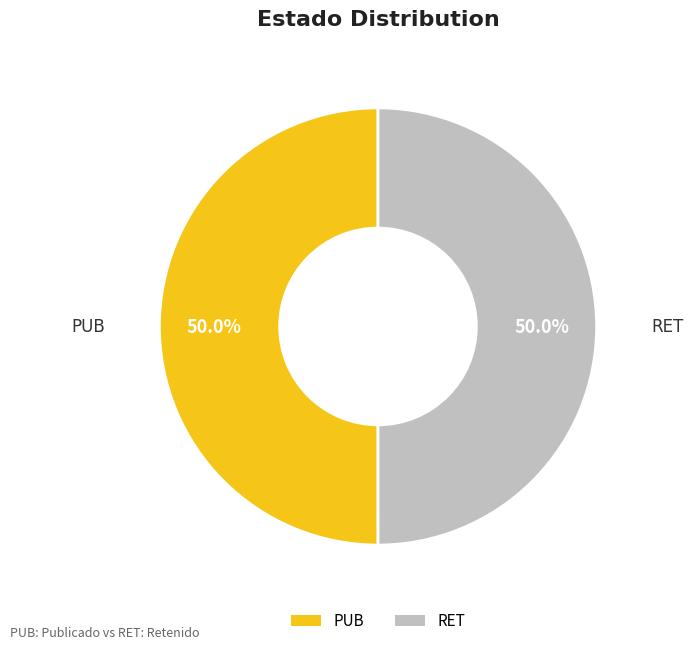

To the nearest percent, what is the average slice percentage?

50%